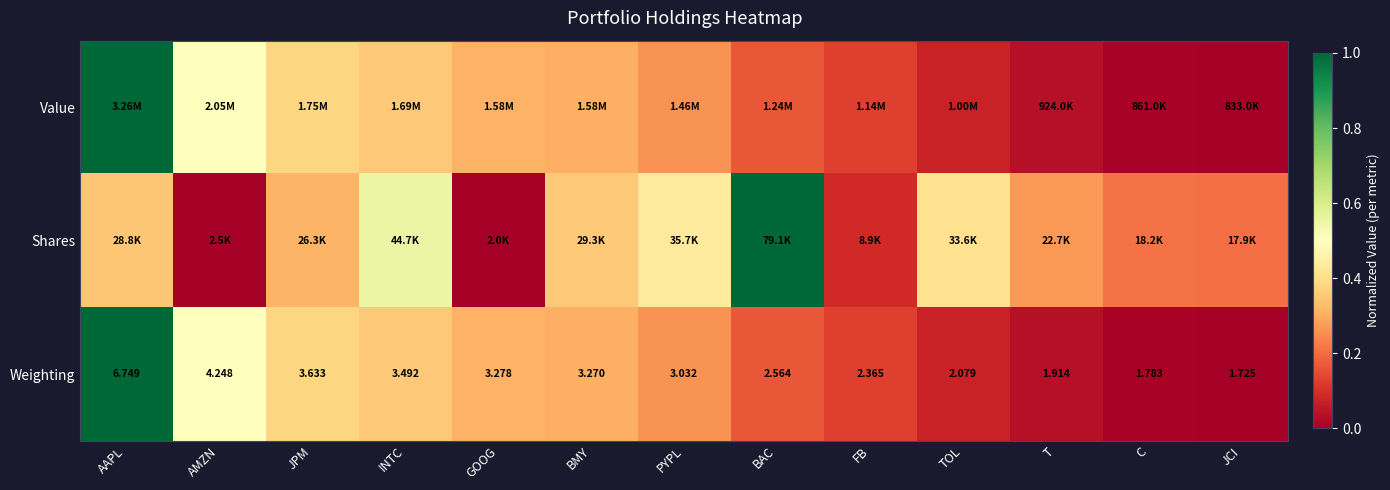

The value of Value at T is 0.1. True or false?

False